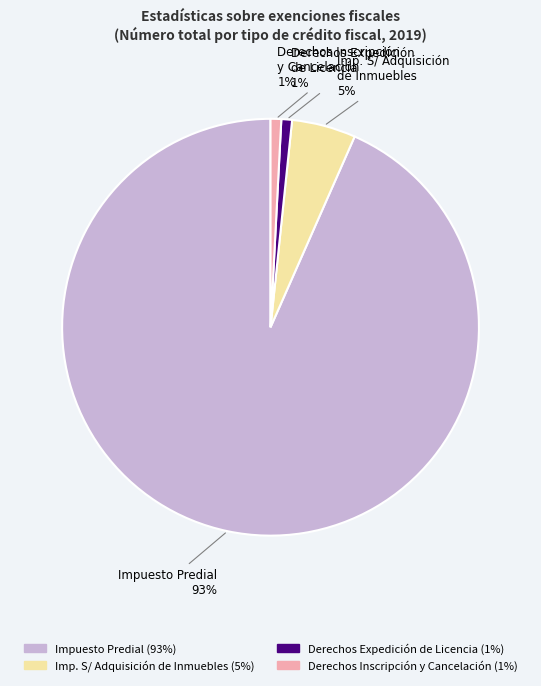

Count the number of slices in the pie.

4